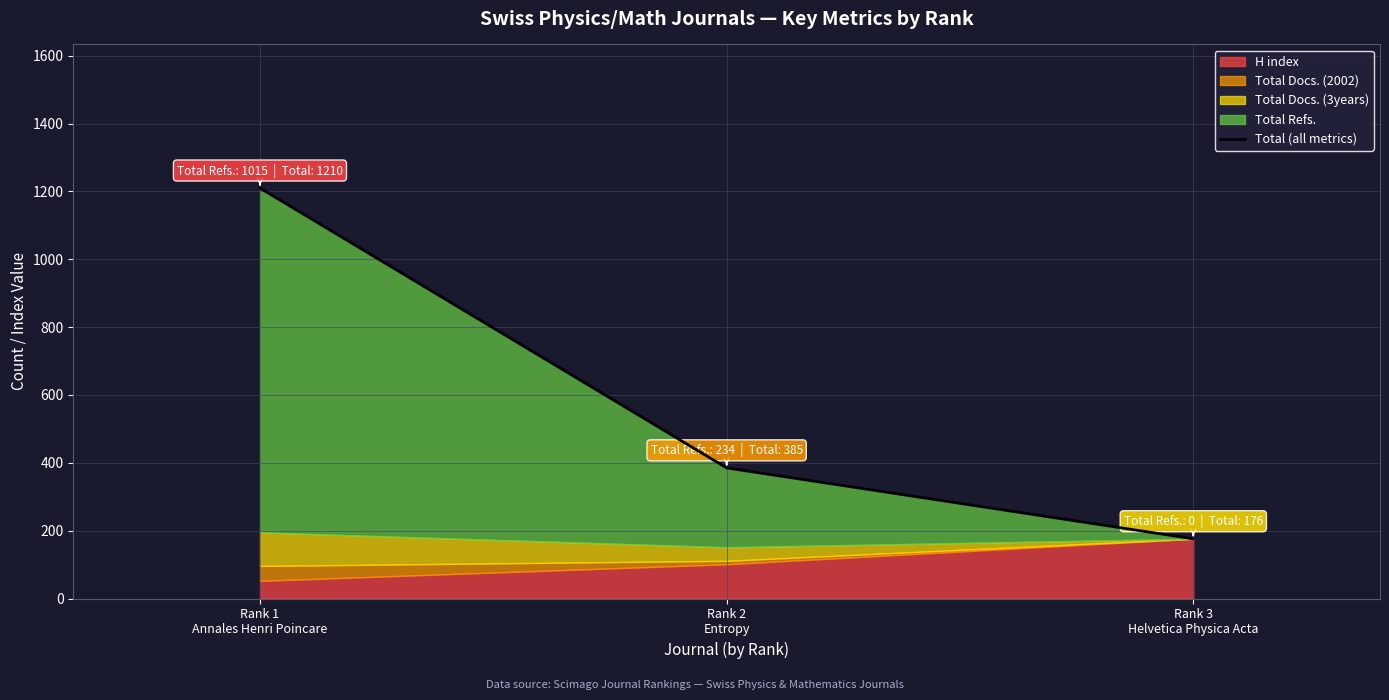

What position from the left is Rank 3
Helvetica Physica Acta?

3